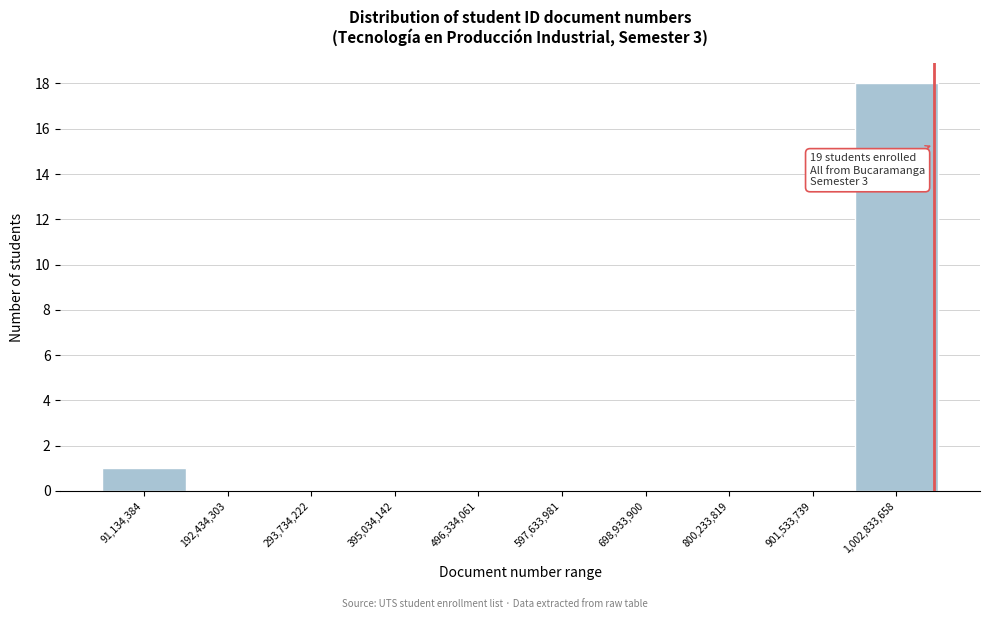

Reading right to left, extract all data points from this chart.

1,002,833,658=18	901,533,739=0	800,233,819=0	698,933,900=0	597,633,981=0	496,334,061=0	395,034,142=0	293,734,222=0	192,434,303=0	91,134,384=1